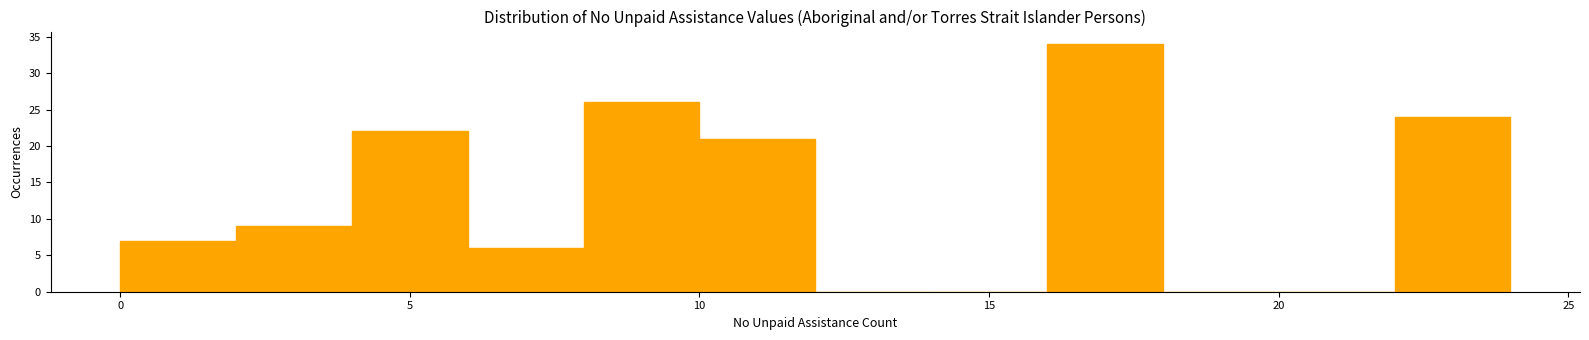

Reading left to right, transcribe this chart: for each bar, give the range it covers on the x-axis and its height. The values are not printed on the chart, so give them approximately, as read against the axis.

0 to 2: 7
2 to 4: 9
4 to 6: 22
6 to 8: 6
8 to 10: 26
10 to 12: 21
12 to 14: 0
14 to 16: 0
16 to 18: 34
18 to 20: 0
20 to 22: 0
22 to 24: 24